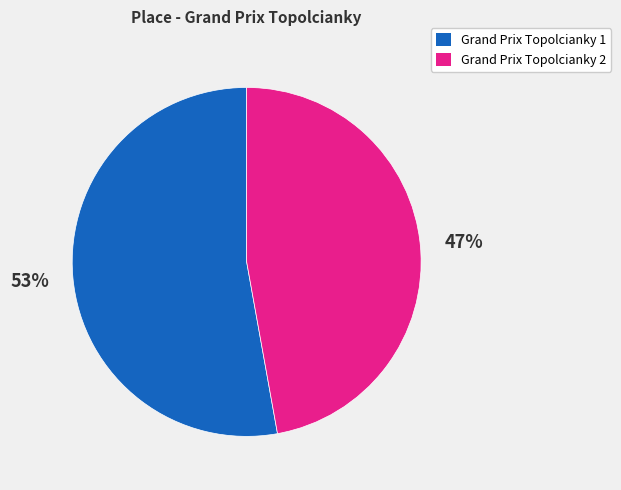

Is the sum of Grand Prix Topolcianky 1 and Grand Prix Topolcianky 2 greater than half?

Yes